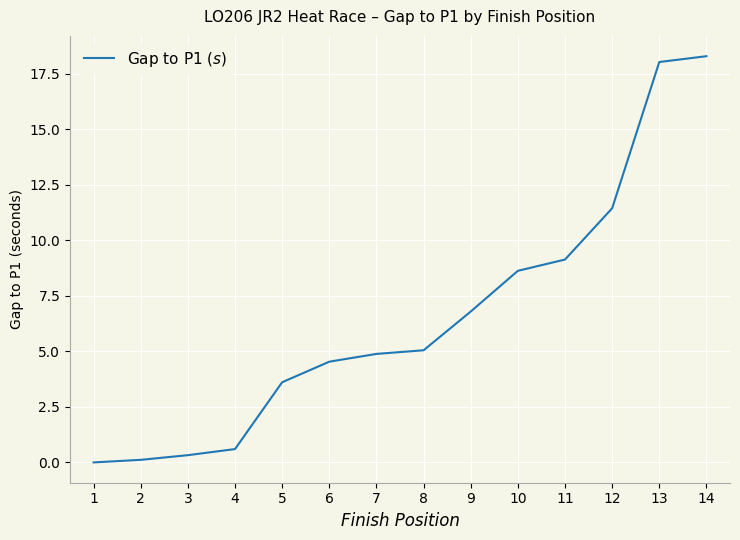

What is the greatest value displayed?

18.3